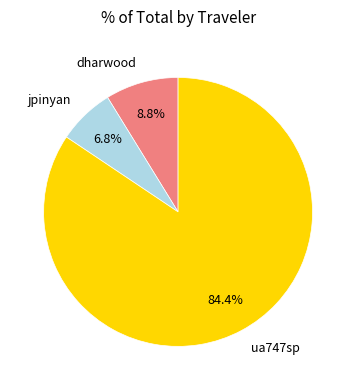

Rank the categories by value from highest to lowest.

ua747sp, dharwood, jpinyan